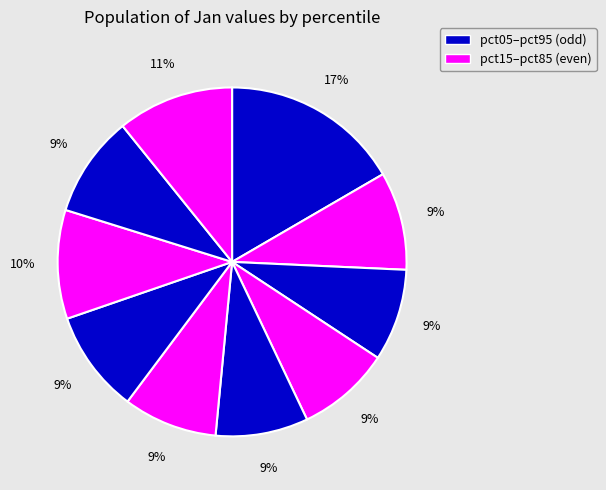

How many segments does this pie chart have?

10